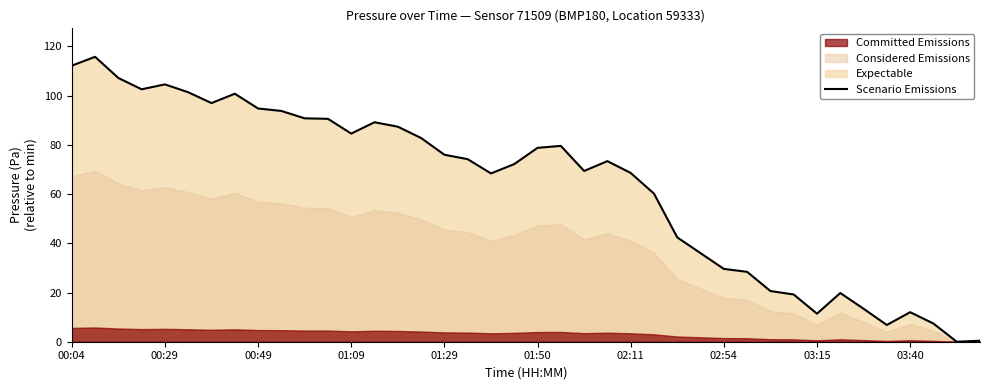

Is it true that Scenario Emissions equals 29.6 at 02:54?

True